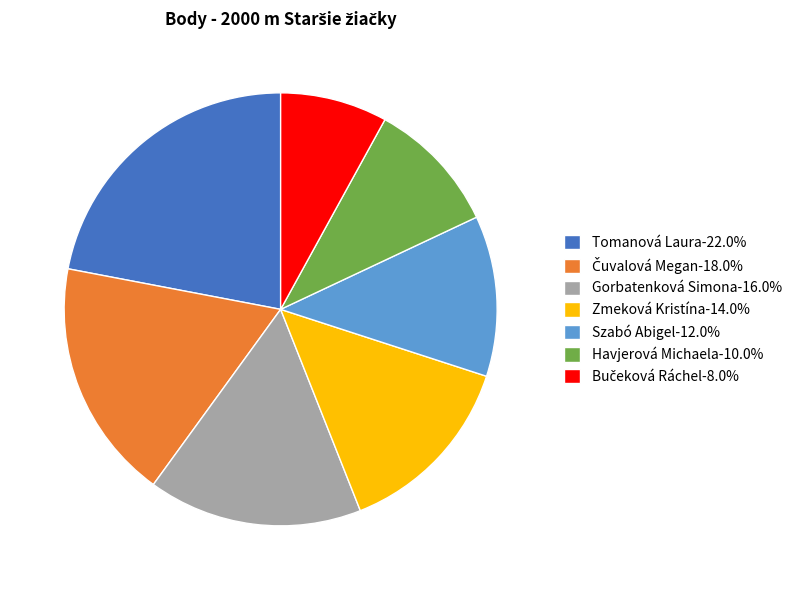

Is it true that Gorbatenková Simona is 16% of the pie?

True